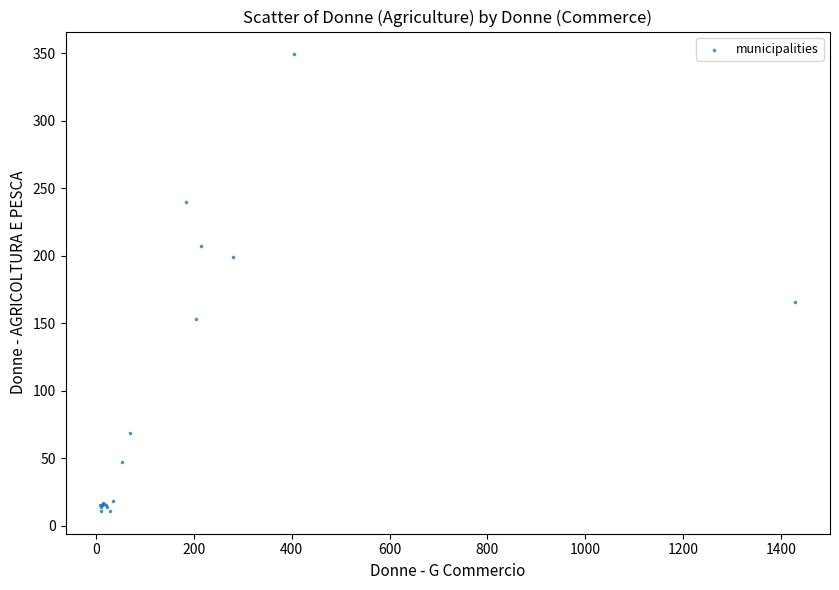

What Y value in the scatter plot is closest to 180?

166